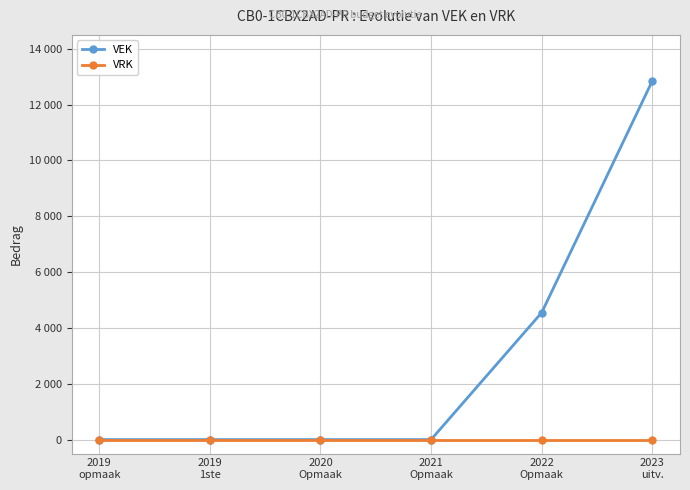

Which series has the largest total across all categories?

VEK